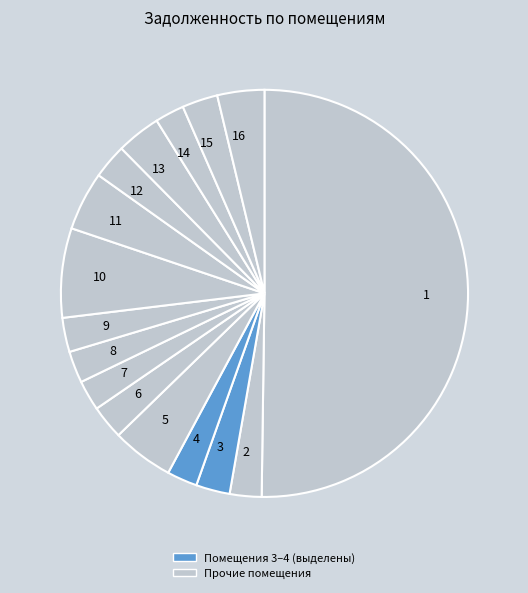

Does 4 represent more than half of the total?

No